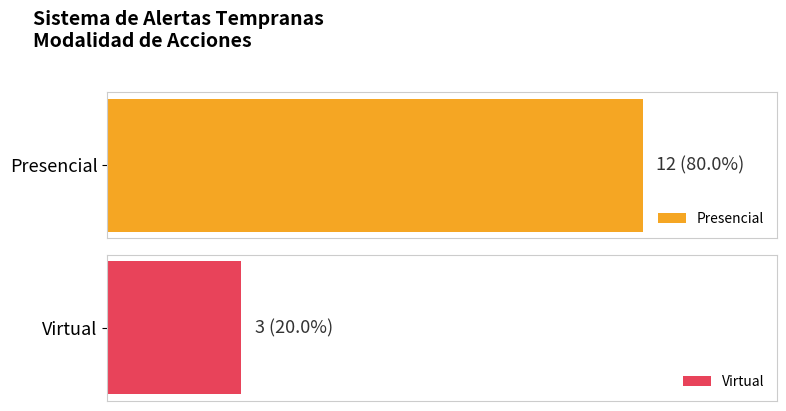

What position from the left is Presencial?

1